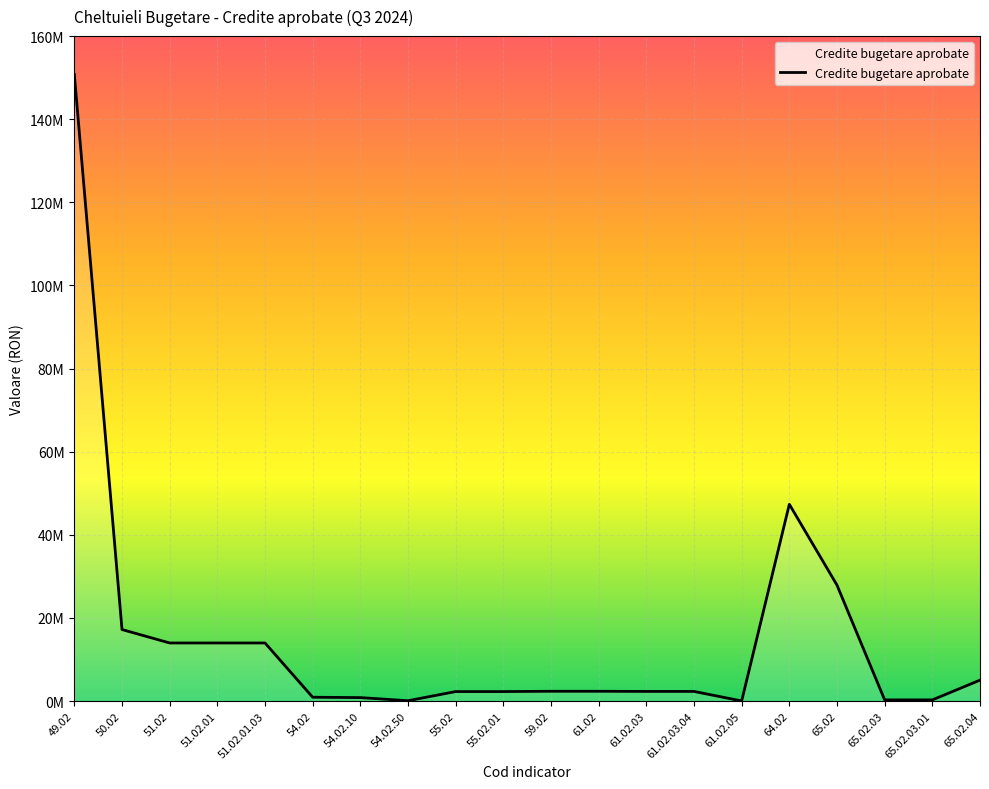

Where is the data nearest to the value 75408565?

64.02